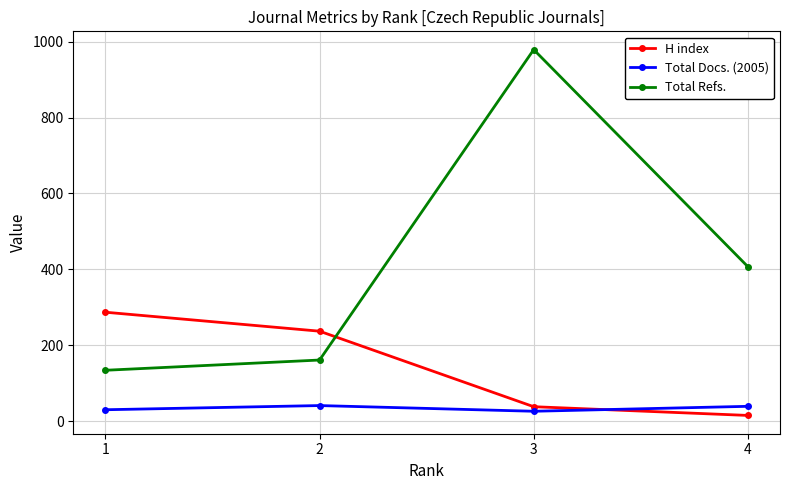

Rank the series by their average value, from lowest to highest.

Total Docs. (2005), H index, Total Refs.